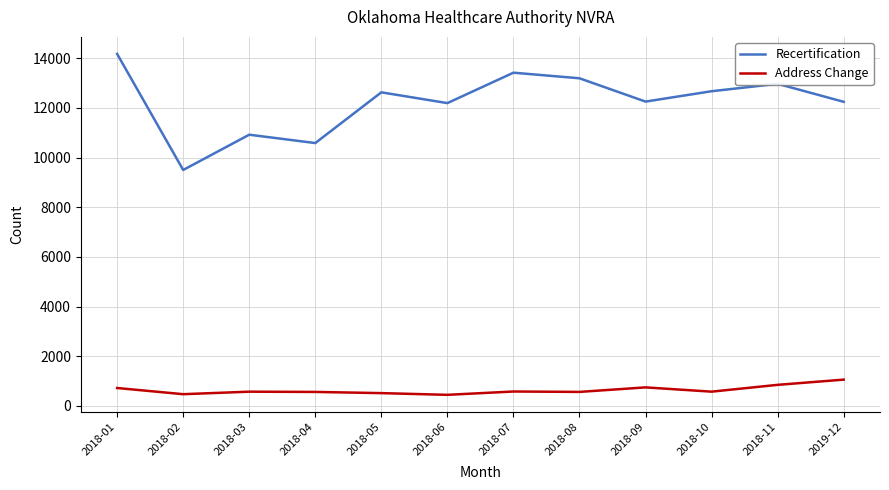

List the series in order of their peak value, lowest first.

Address Change, Recertification